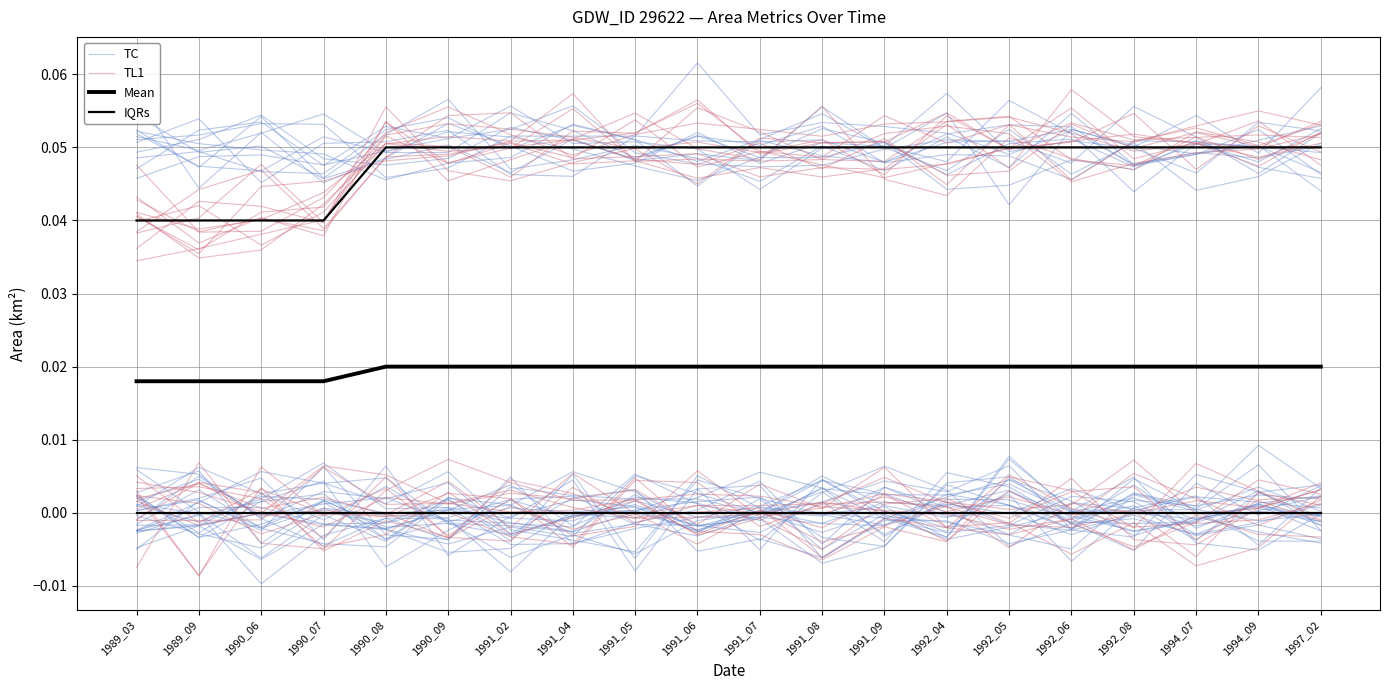

Is it true that Mean equals 0.0 at 1992_04?

False